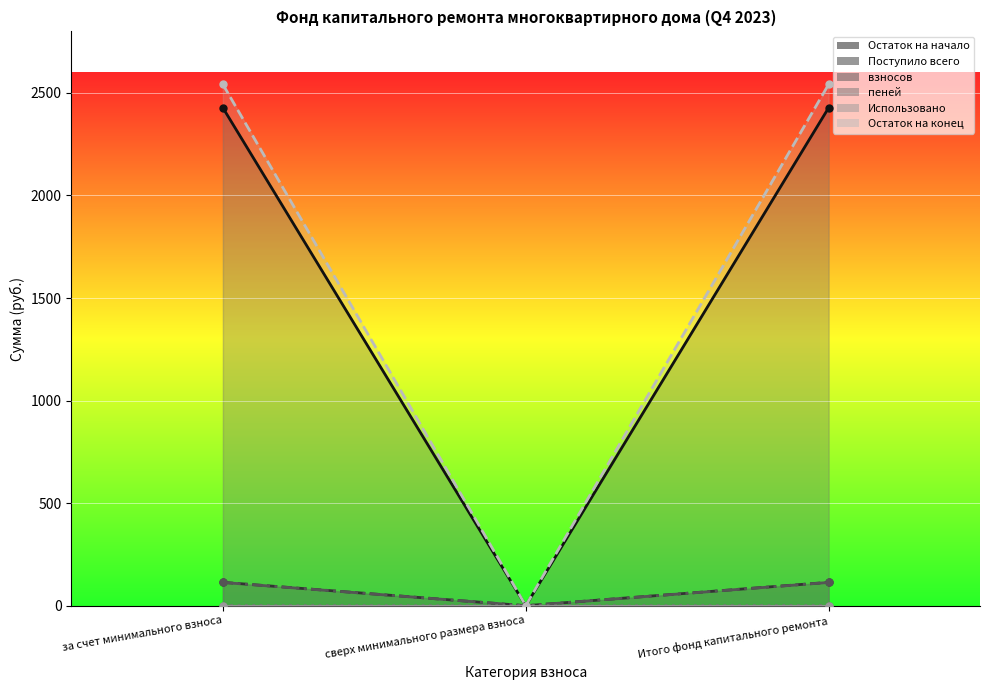

The Остаток на конец series shows 1484.1 at сверх минимального размера взноса. True or false?

False